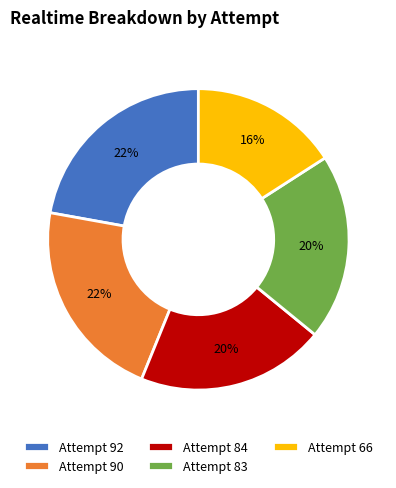

True or false: Attempt 66 accounts for 7% of the total.

False